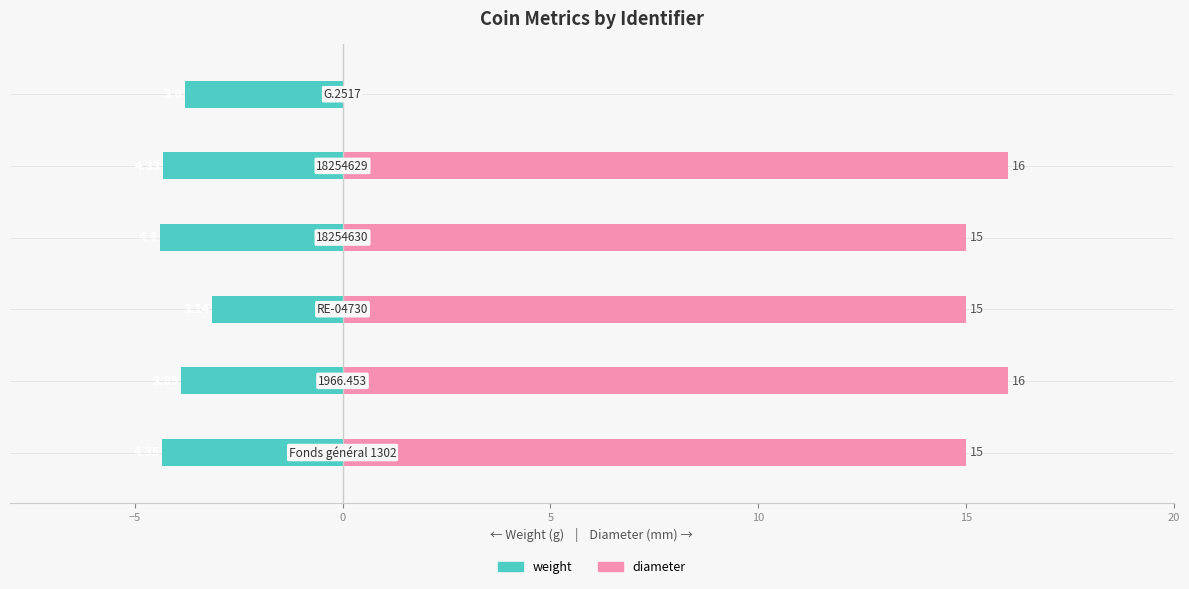

The value of weight at 0 is -4.3. True or false?

False